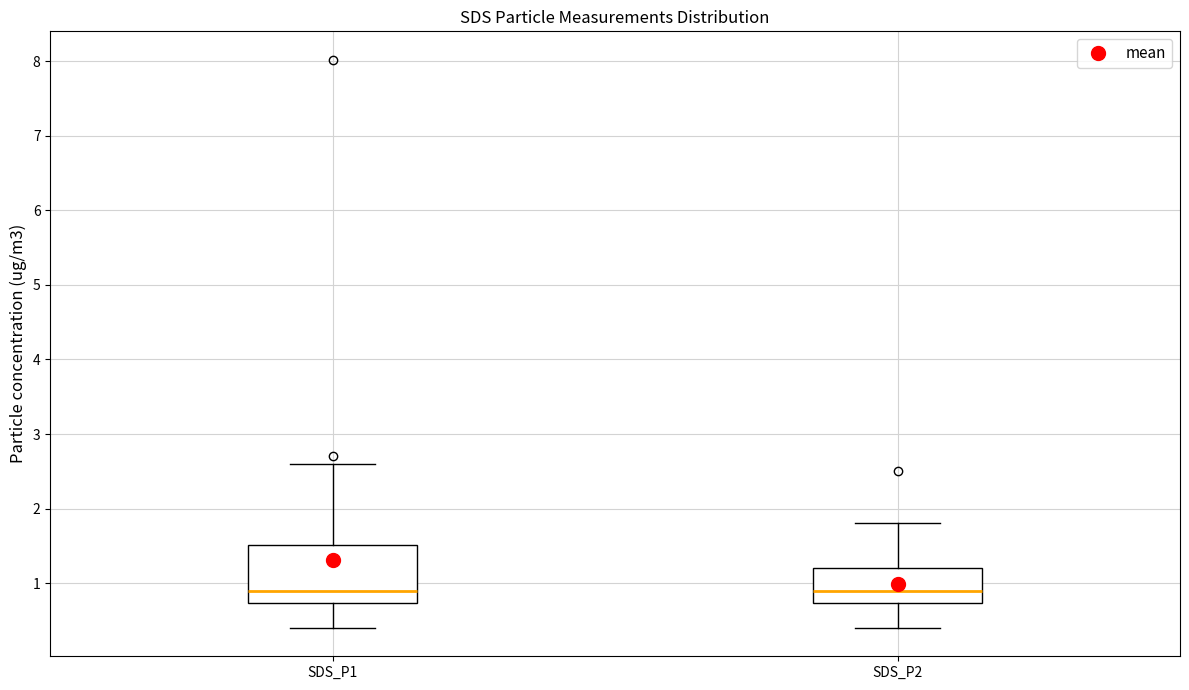

Comparing the boxes themselves (not the whiskers), which one is the tallest?

SDS_P1